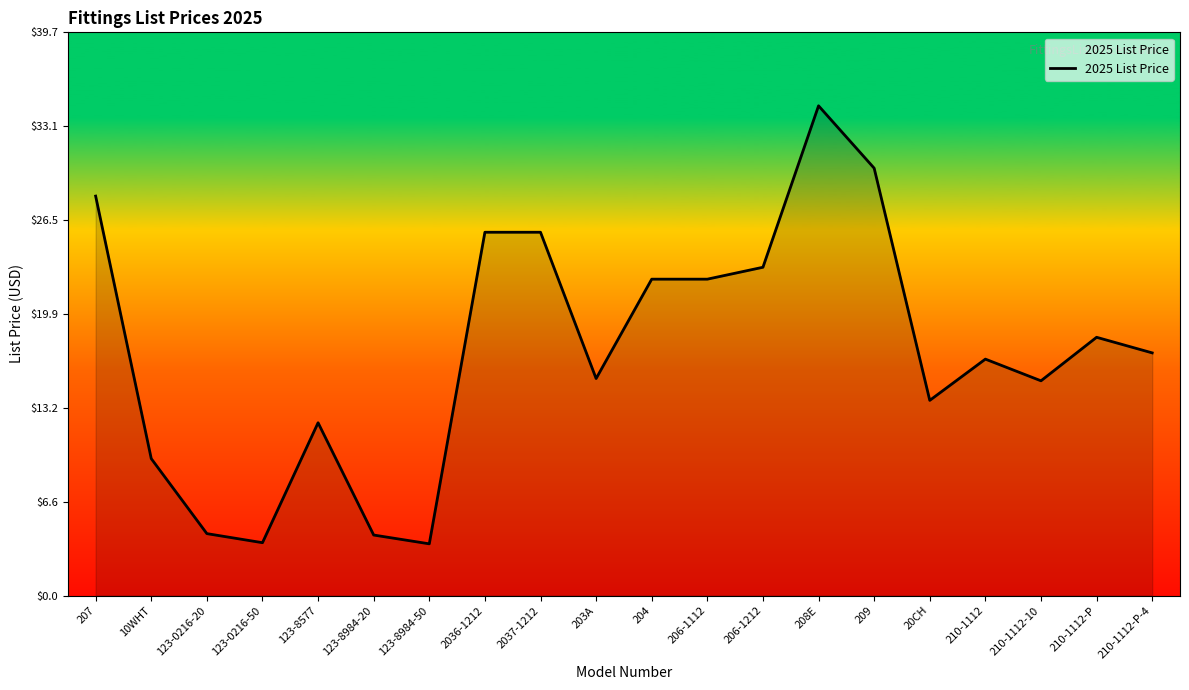

What is the ratio of the value at 208E to the value at 203A?

2.3